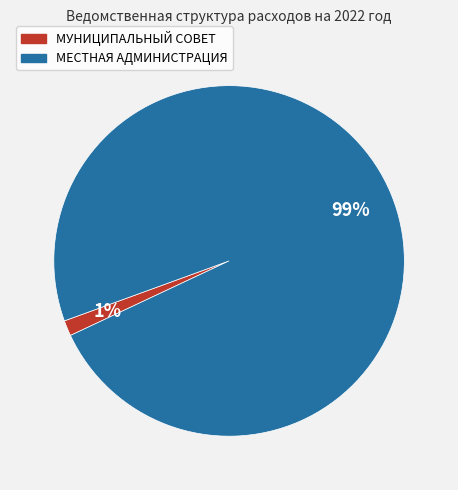

Which has a higher value, МЕСТНАЯ АДМИНИСТРАЦИЯ or МУНИЦИПАЛЬНЫЙ СОВЕТ?

МЕСТНАЯ АДМИНИСТРАЦИЯ